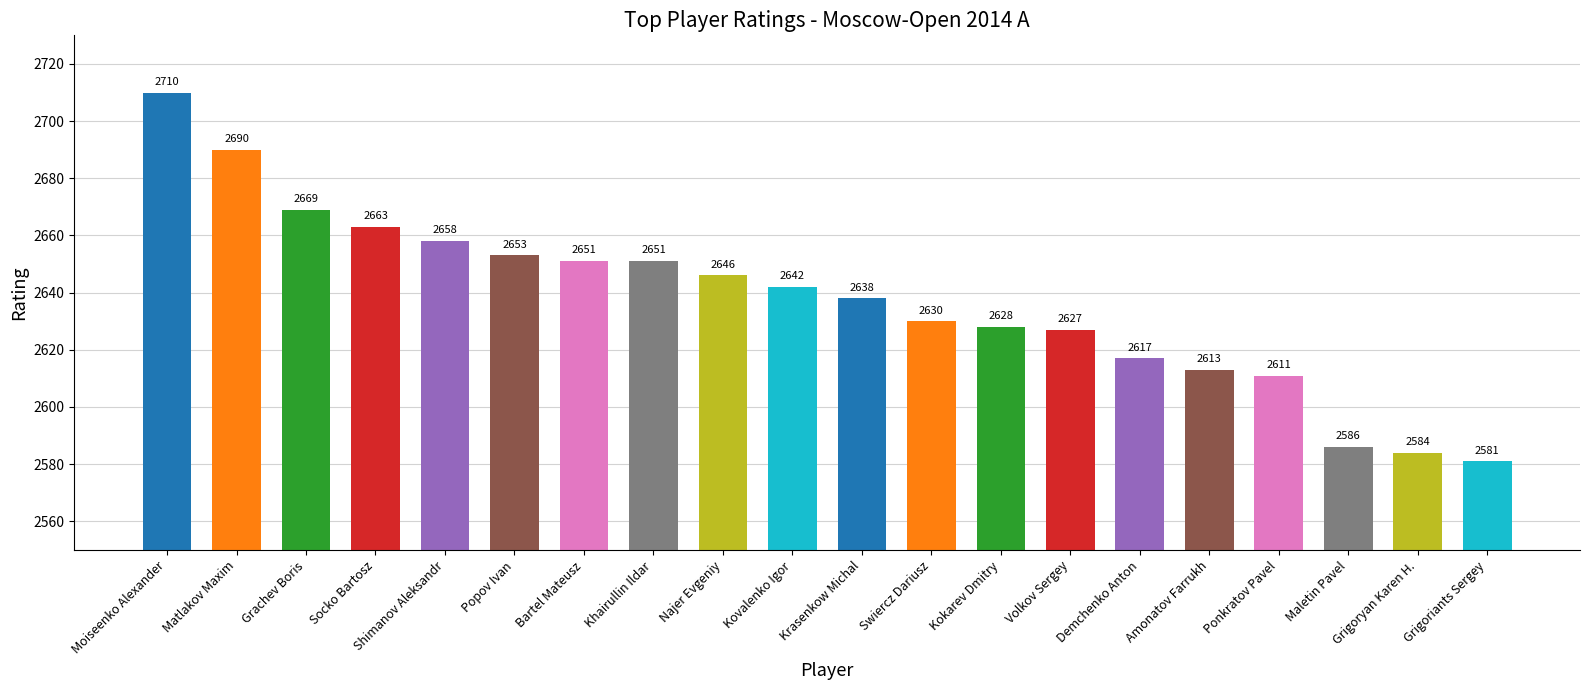

True or false: the data shows 1646 at Grigoriants Sergey.

False